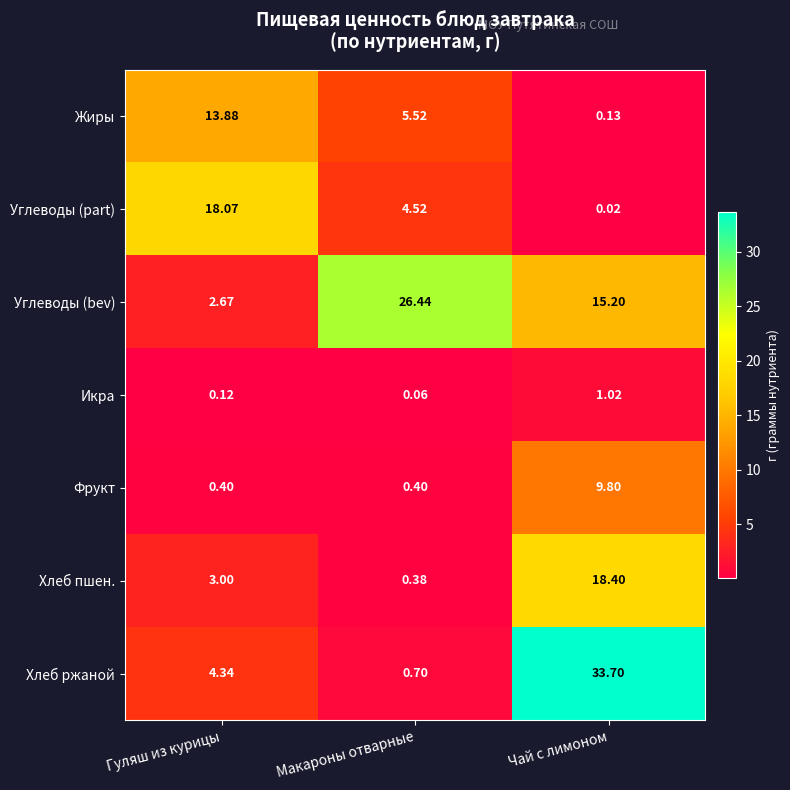

How many series are shown in this chart?

7